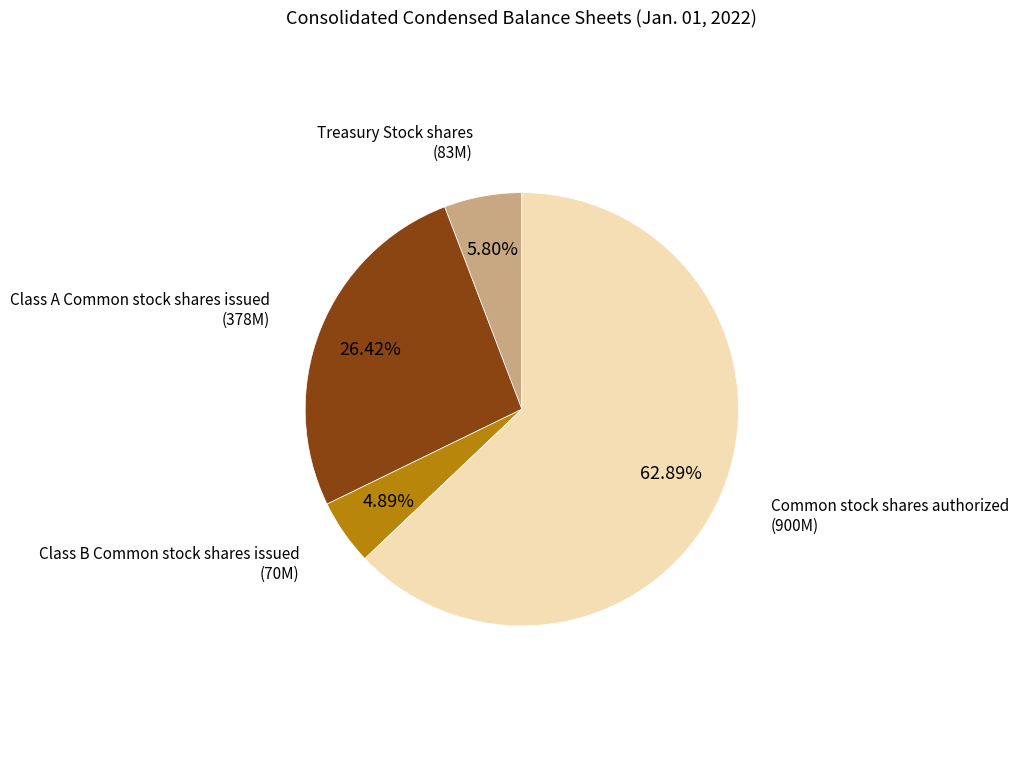

How much of the chart is everything except Treasury Stock shares?

94.2%